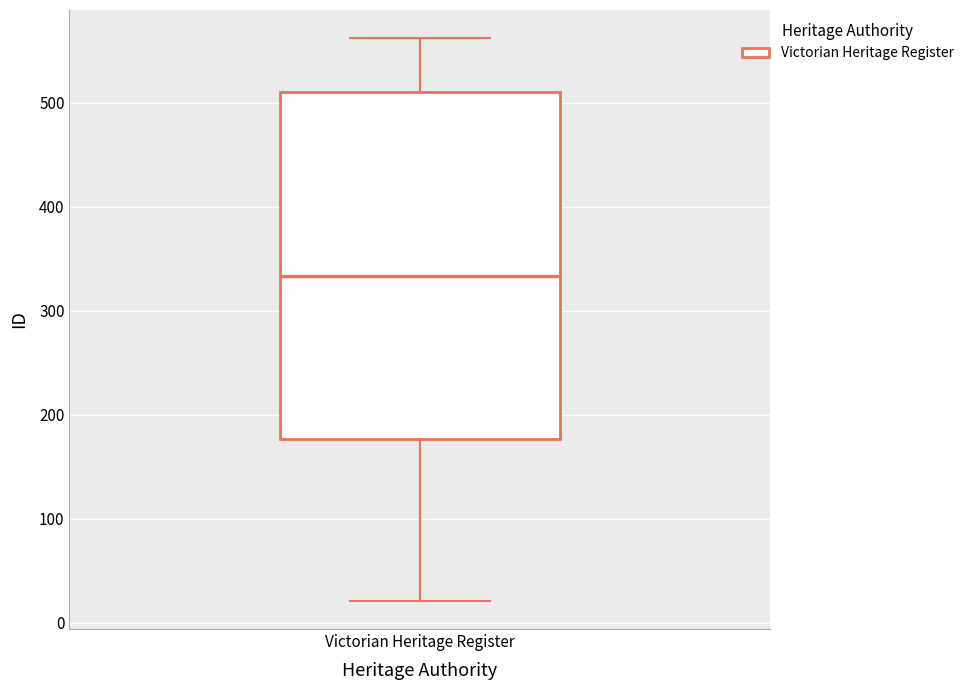

Read this box plot against the y-axis: the position of the median line, the range covered by the box, and the ends of both whiskers. The values are not printed on the chart, so give them approximately, as read against the axis.

median 330, box 180 to 510, whiskers 20 to 560